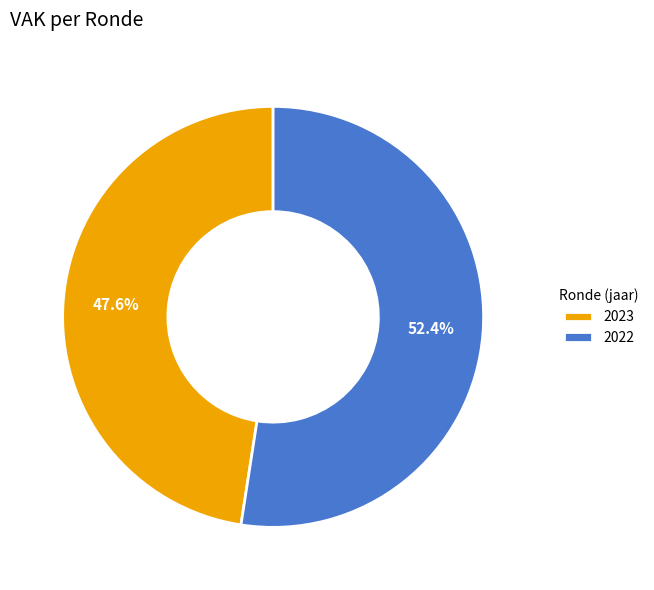

Is the sum of 2022 and 2023 greater than half?

Yes